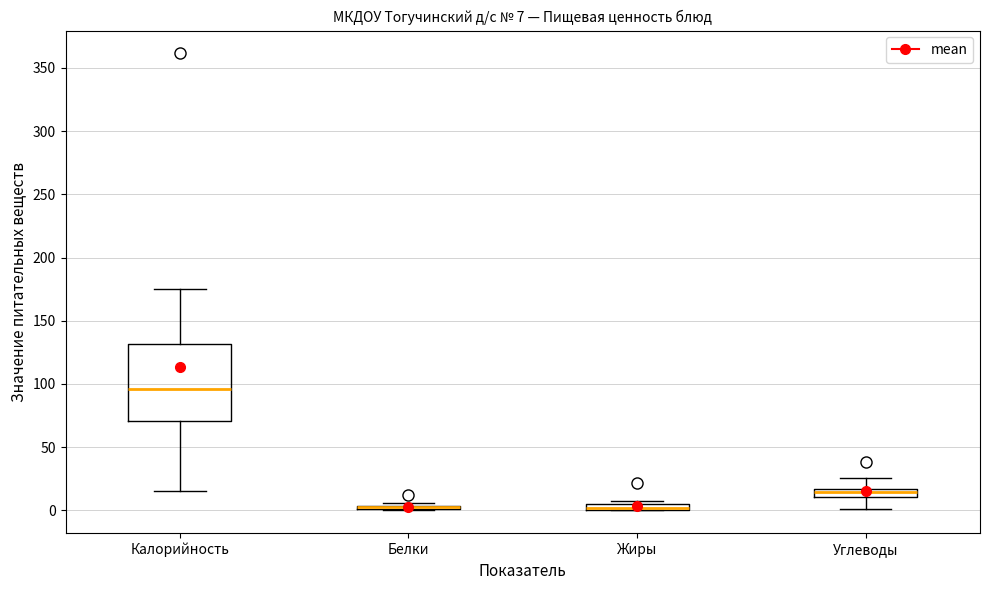

Which box is the tallest, from its lower edge to its upper edge?

Калорийность